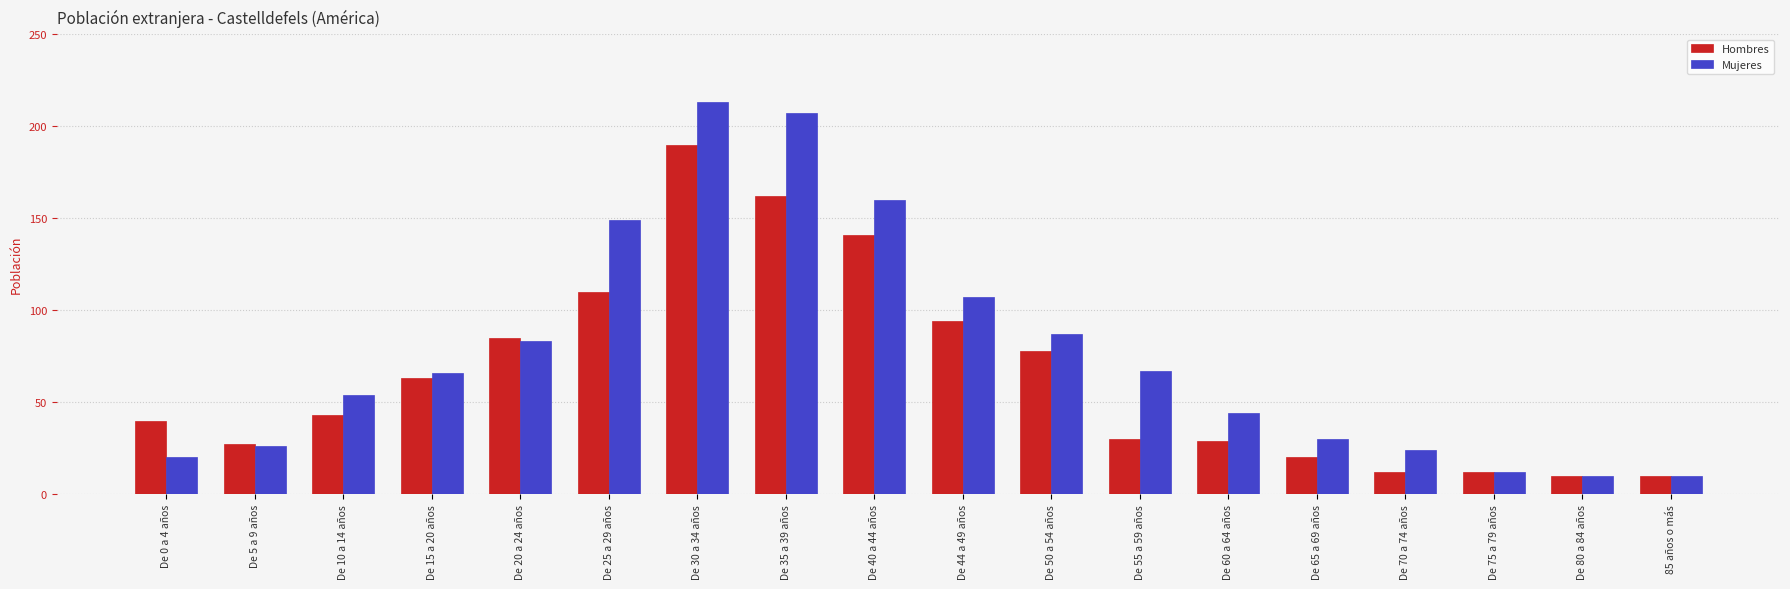

The value of Hombres at De 10 a 14 años is 9. True or false?

False